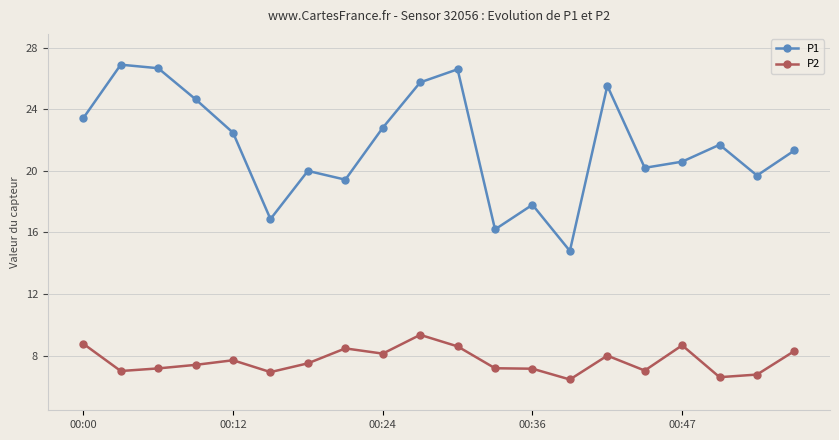

List the series in order of their overall mean, highest first.

P1, P2